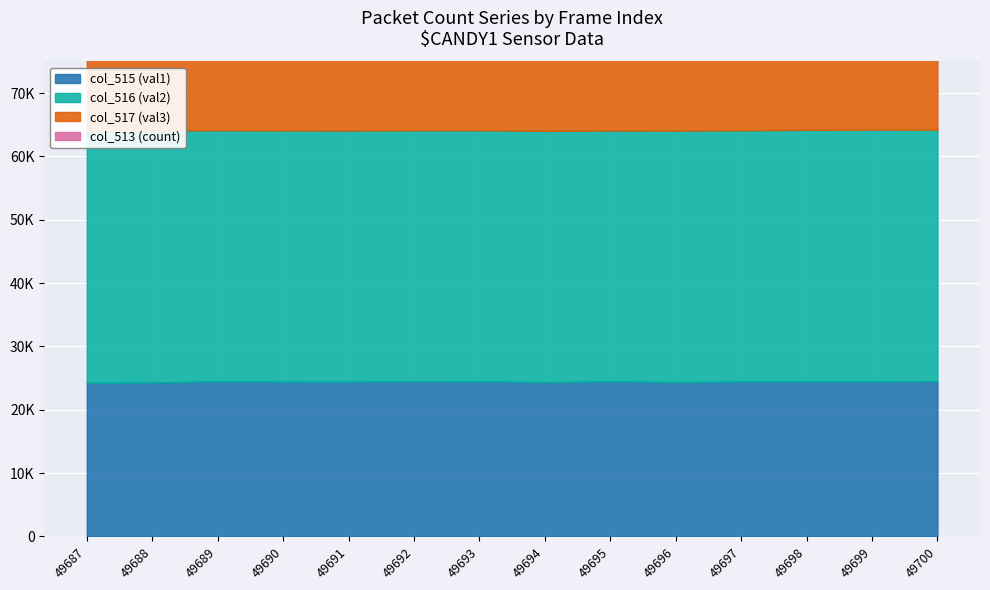

Read the col_517 value at 49689.

65535